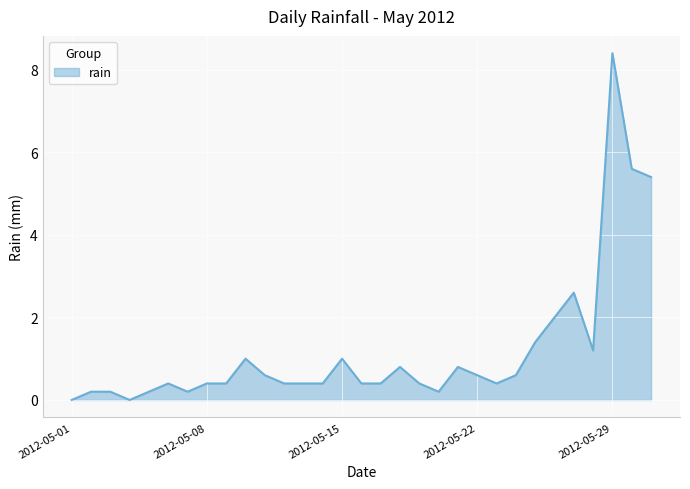

What is the difference between the maximum and minimum values?

8.4